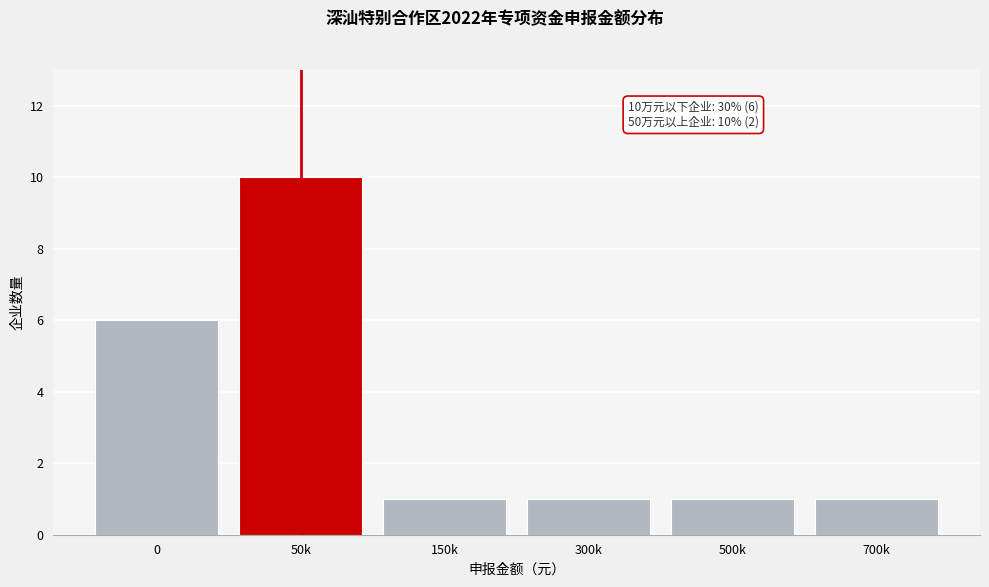

Reading left to right, extract all data points from this chart.

6	10	1	1	1	1